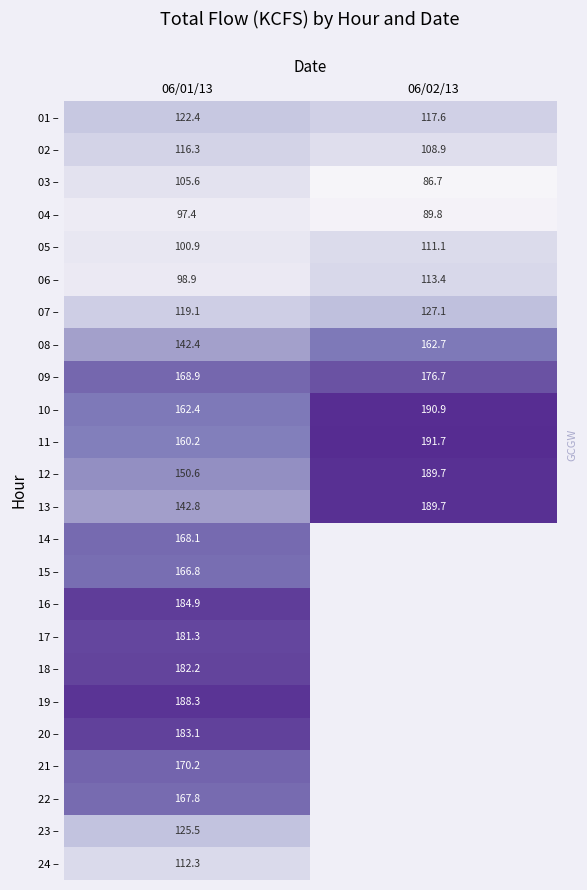

Which category has the lowest value across all series?

06/02/13